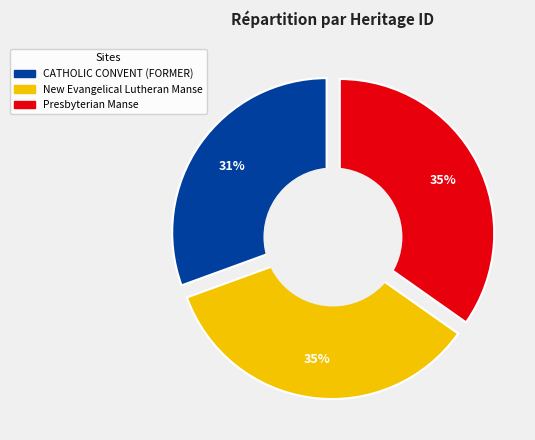

To the nearest percent, what is the difference between the New Evangelical Lutheran Manse and CATHOLIC CONVENT (FORMER) slice percentages?

4%